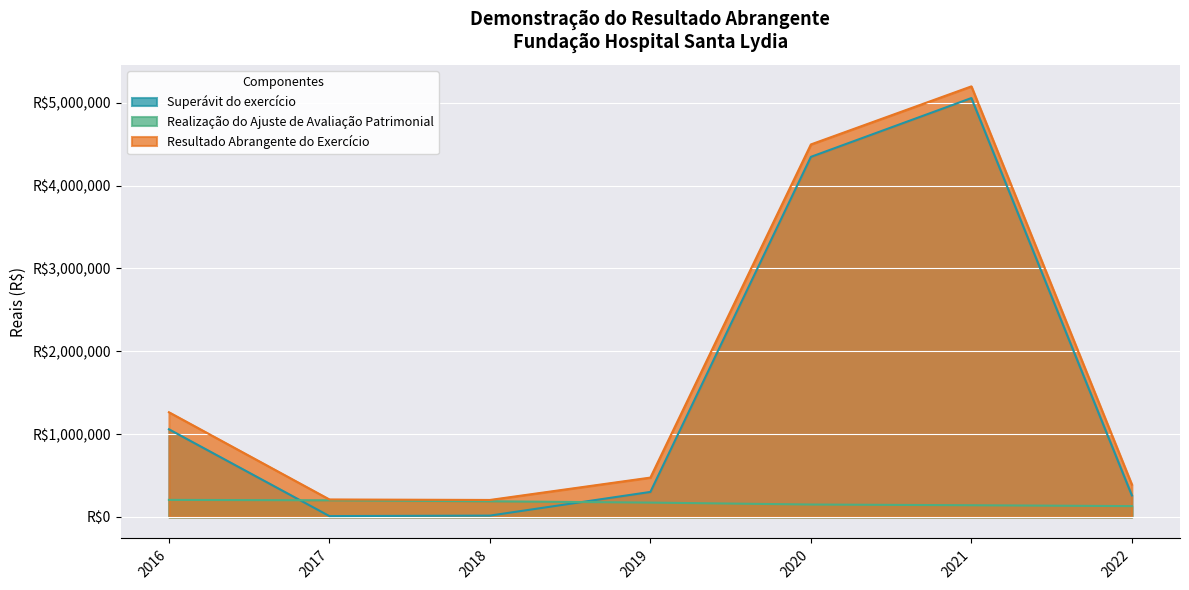

What is the difference between the maximum and minimum values in the Superávit do exercício series?

5048074.0